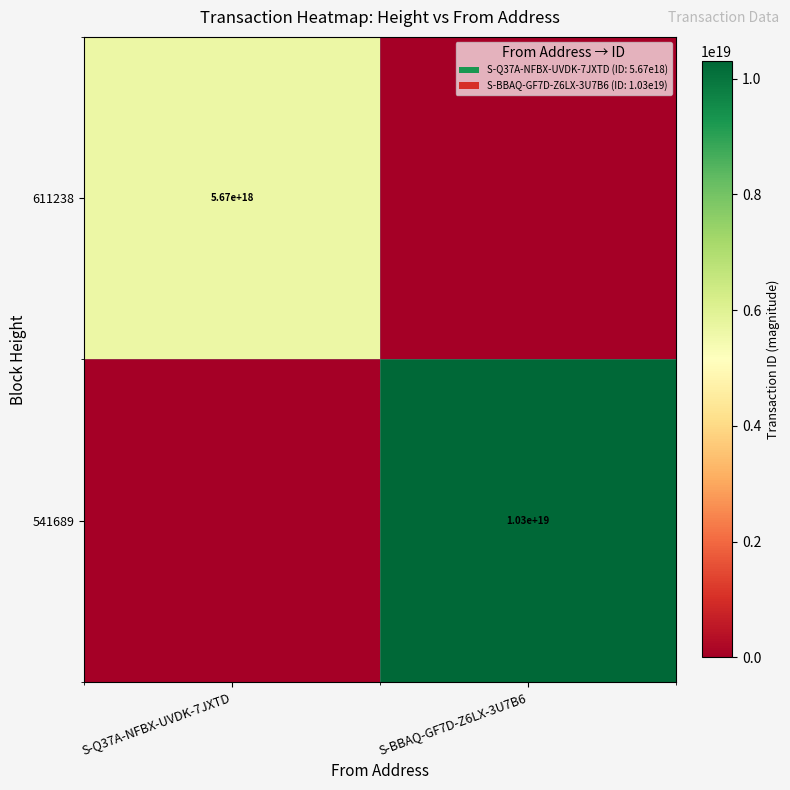

Is it true that 611238 equals 3292165642032944640 at S-Q37A-NFBX-UVDK-7JXTD?

False